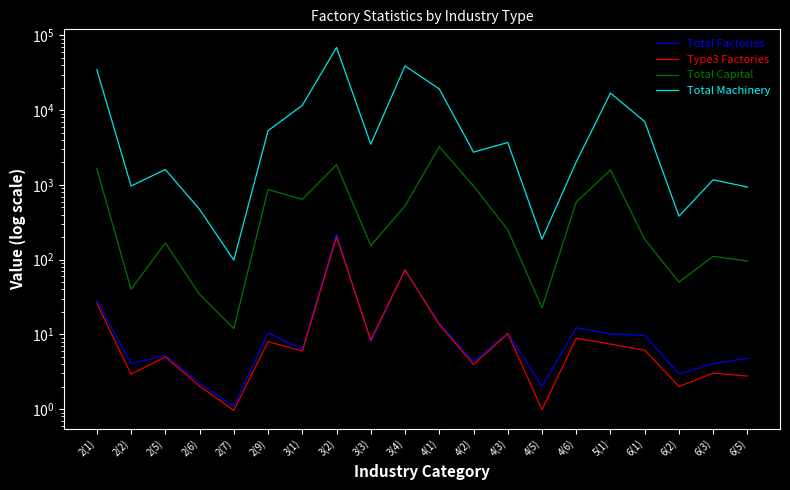

How many data points in Total Machinery are above 3505?

10